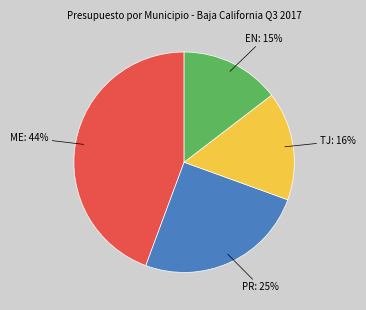

How many segments does this pie chart have?

4